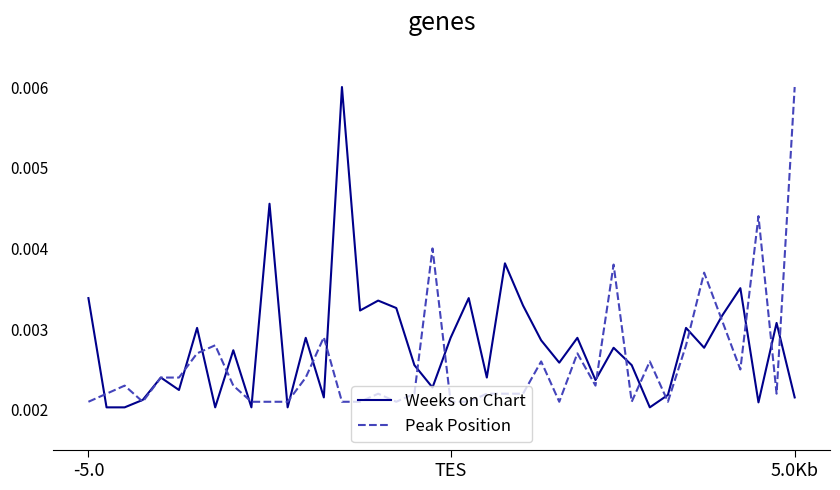

Does the chart have visible grid lines?

No